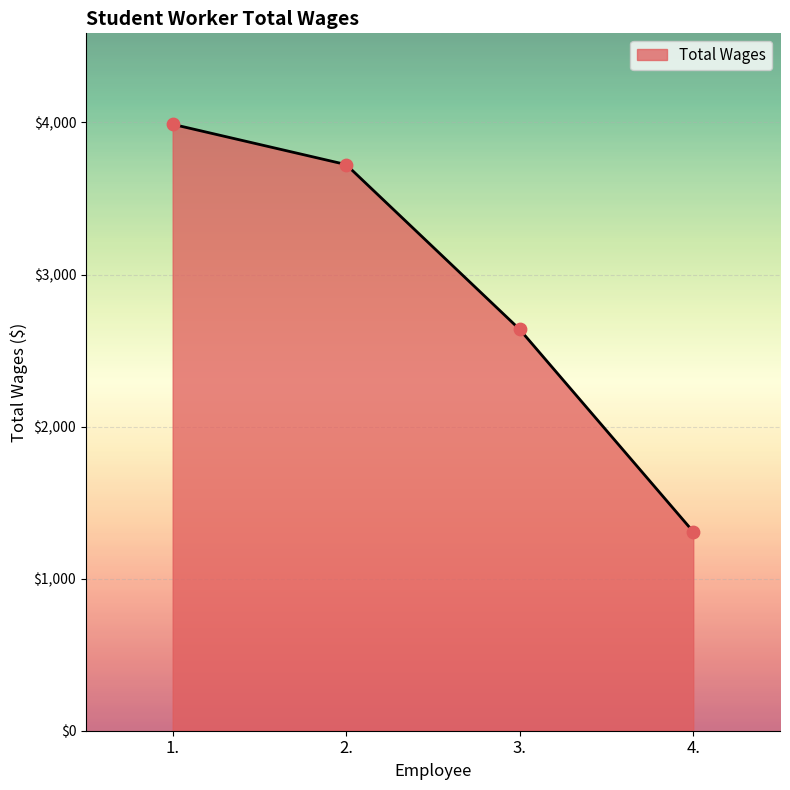

What is the change in value from 1. to 3.?

-1349